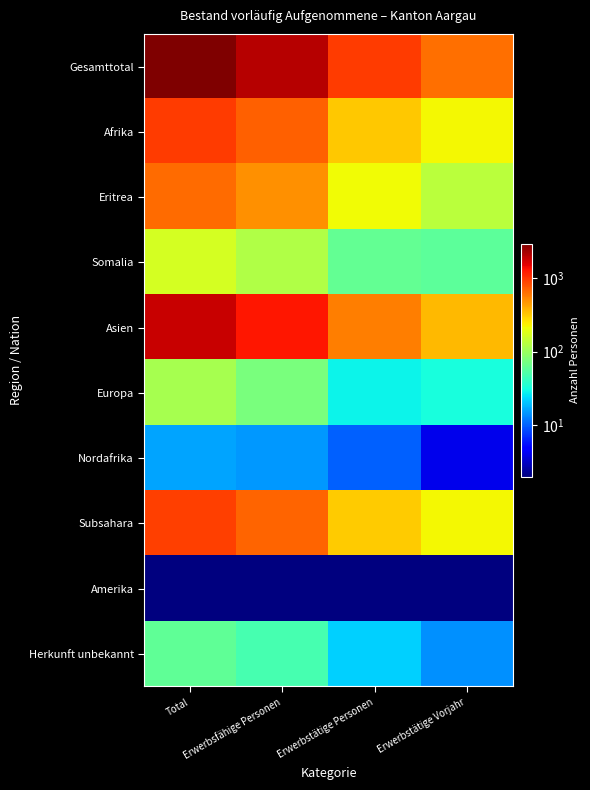

Between Erwerbstätige Personen and Erwerbstätige Vorjahr, which is larger?

Erwerbstätige Personen